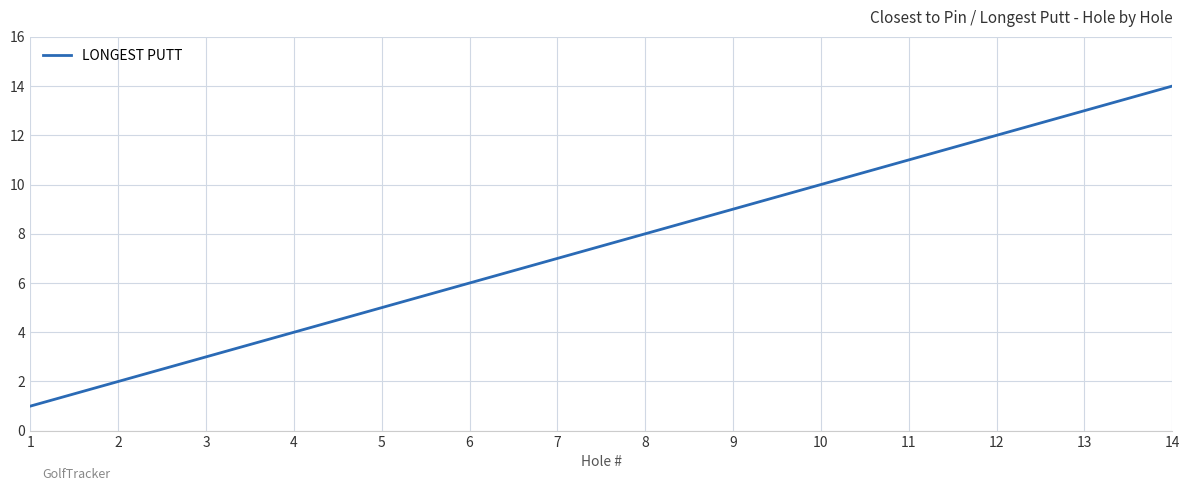

Reading left to right, list all the values displayed in this chart.

1=1	2=2	3=3	4=4	5=5	6=6	7=7	8=8	9=9	10=10	11=11	12=12	13=13	14=14